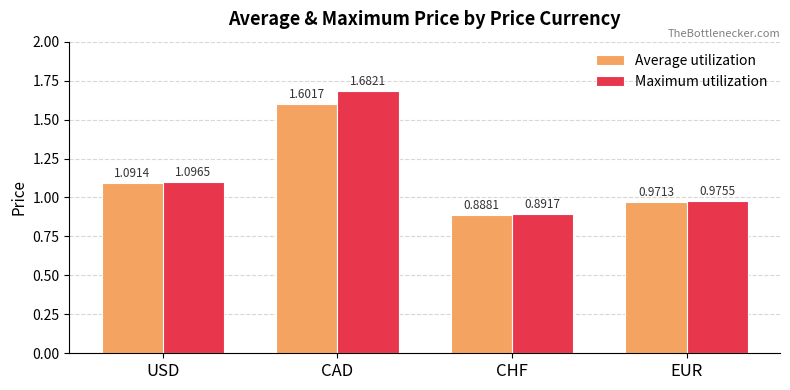

How many data points in Average utilization are less than 1?

2